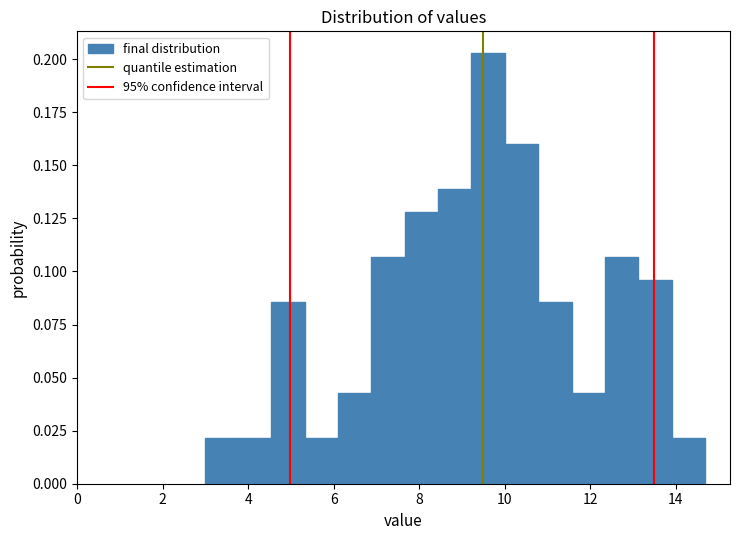

Around what value on the x-axis is the tallest bar? Give the approximate position of its centre, as read against the axis.

9.6